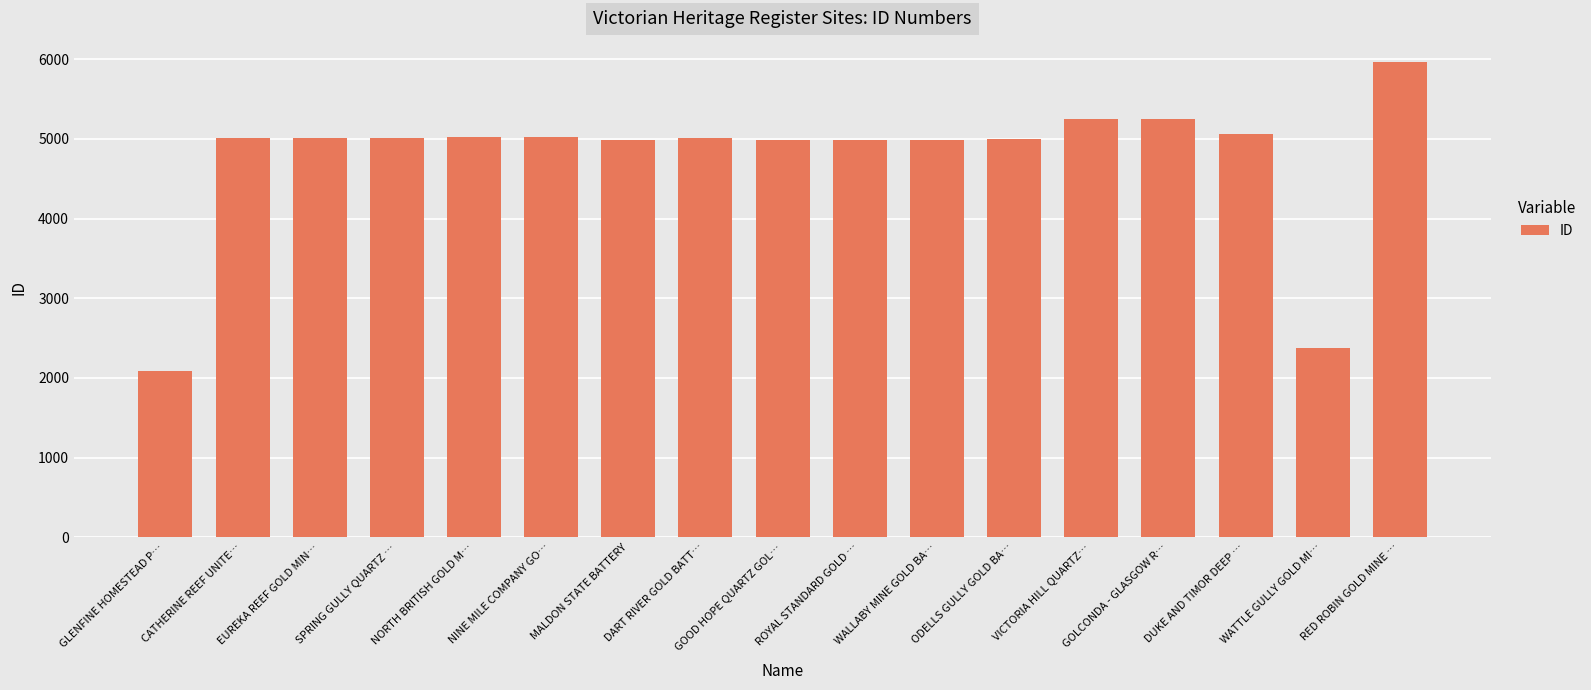

What is the difference between the maximum and minimum values?

3886